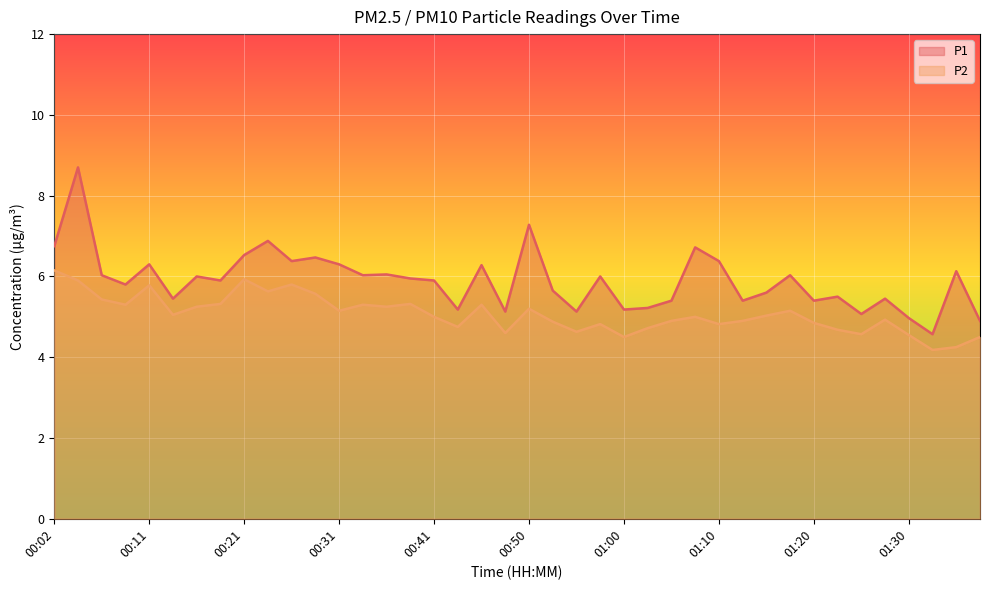

What is the smallest value displayed?

4.2